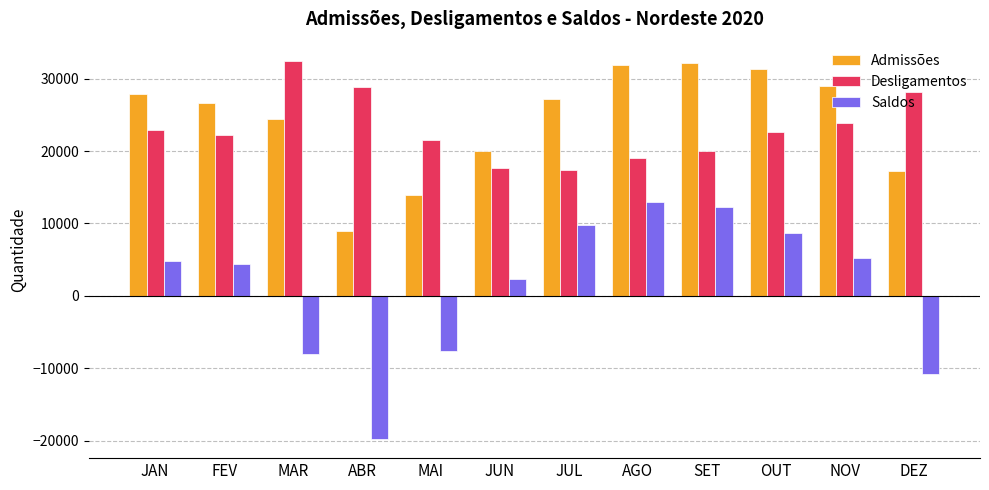

True or false: Desligamentos has a value of 17712 at JUN.

True